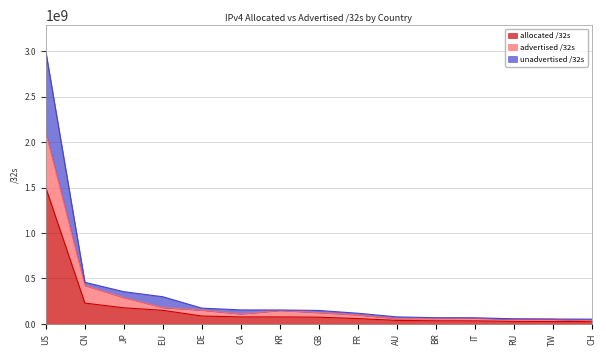

Which has a higher value, JP or CN?

CN